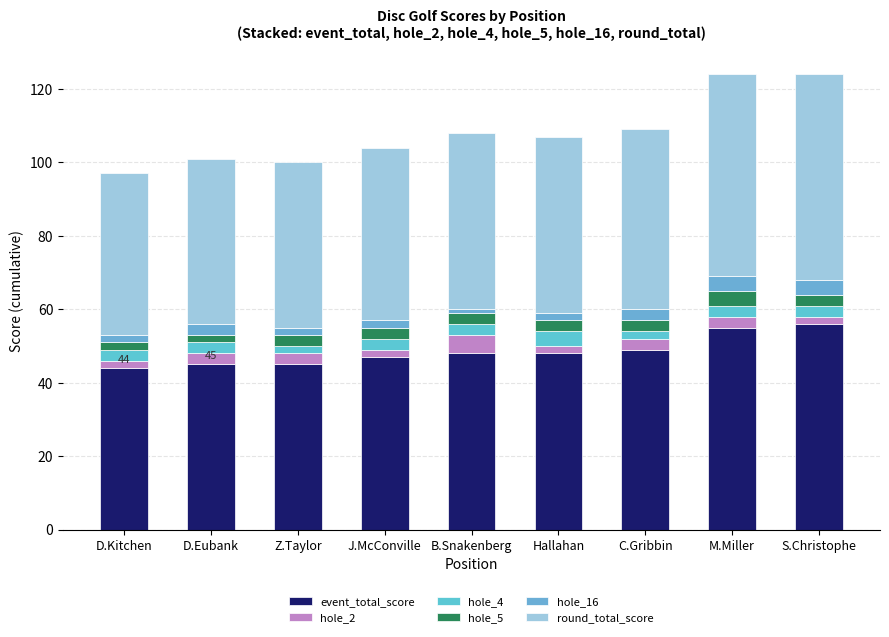

Rank the categories by round_total_score value from lowest to highest.

D.Kitchen, D.Eubank, Z.Taylor, J.McConville, B.Snakenberg, Hallahan, C.Gribbin, M.Miller, S.Christophe